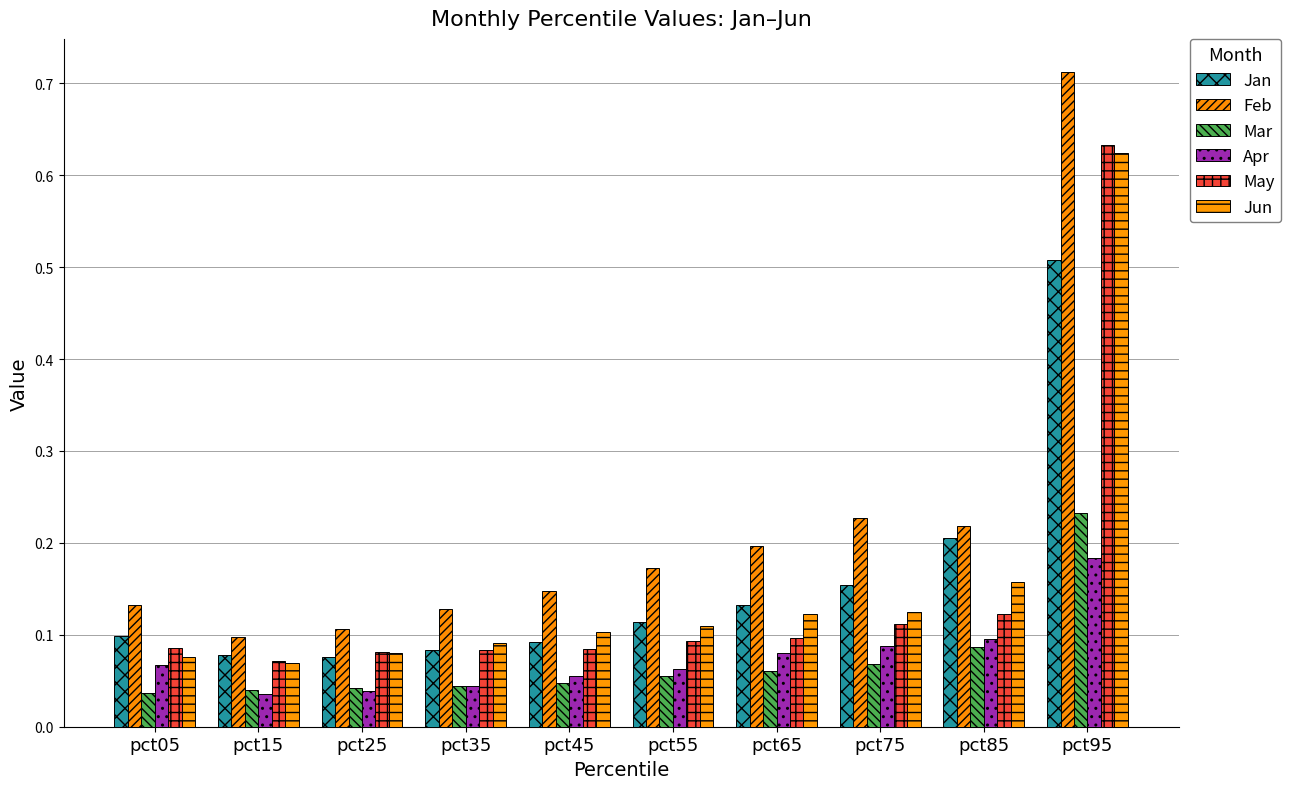

Reading right to left, what are all the values shown in this chart?

Jan: pct95=0.5	pct85=0.2	pct75=0.2	pct65=0.1	pct55=0.1	pct45=0.1	pct35=0.1	pct25=0.1	pct15=0.1	pct05=0.1
Feb: pct95=0.7	pct85=0.2	pct75=0.2	pct65=0.2	pct55=0.2	pct45=0.1	pct35=0.1	pct25=0.1	pct15=0.1	pct05=0.1
Mar: pct95=0.2	pct85=0.1	pct75=0.1	pct65=0.1	pct55=0.1	pct45=0.0	pct35=0.0	pct25=0.0	pct15=0.0	pct05=0.0
Apr: pct95=0.2	pct85=0.1	pct75=0.1	pct65=0.1	pct55=0.1	pct45=0.1	pct35=0.0	pct25=0.0	pct15=0.0	pct05=0.1
May: pct95=0.6	pct85=0.1	pct75=0.1	pct65=0.1	pct55=0.1	pct45=0.1	pct35=0.1	pct25=0.1	pct15=0.1	pct05=0.1
Jun: pct95=0.6	pct85=0.2	pct75=0.1	pct65=0.1	pct55=0.1	pct45=0.1	pct35=0.1	pct25=0.1	pct15=0.1	pct05=0.1